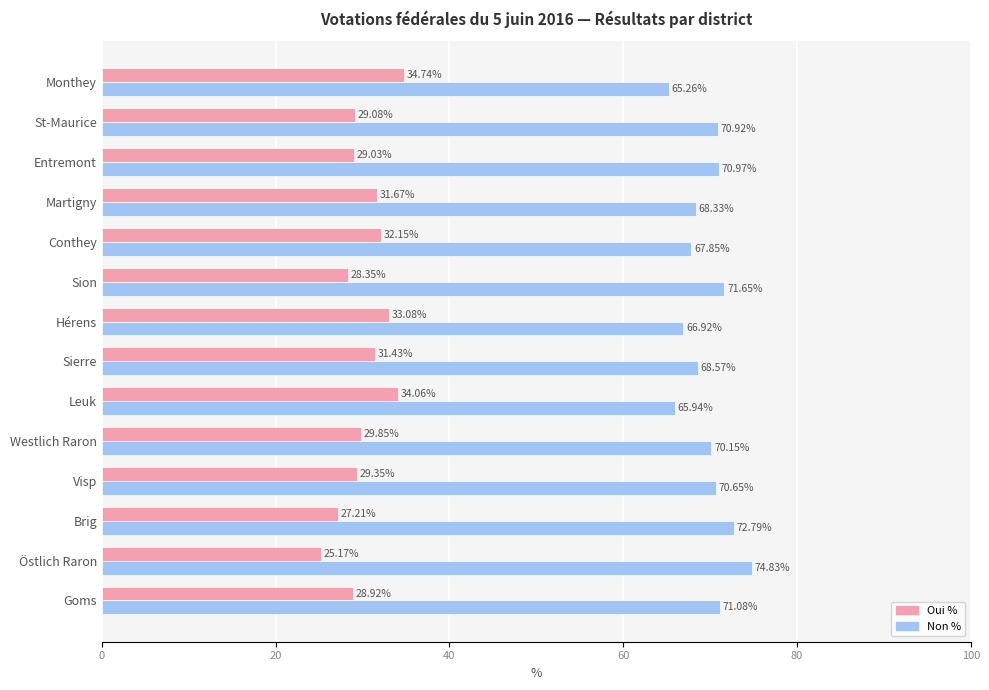

Rank the series by their maximum value, from lowest to highest.

Oui %, Non %